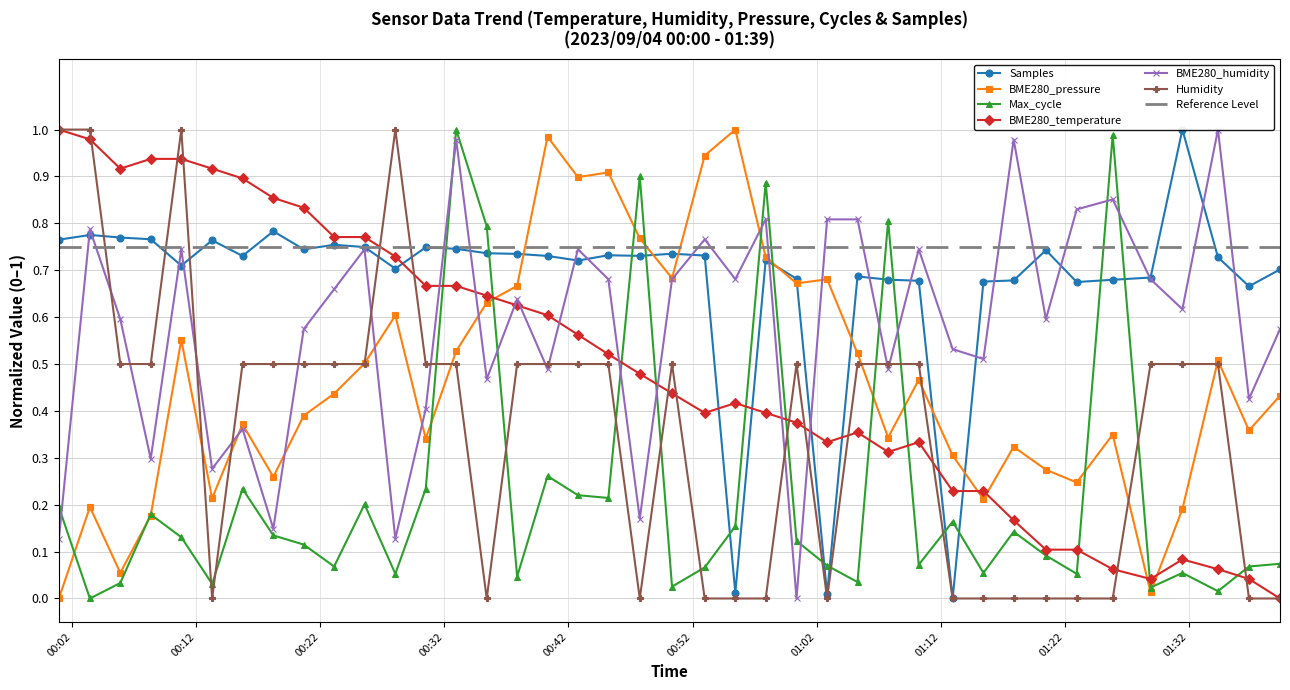

True or false: BME280_temperature has more than 2 points higher than both neighbors.

True